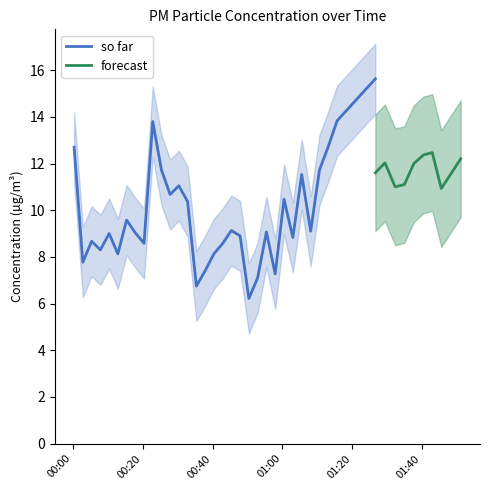

List the labels in order of P2 value, smallest first.

2023-06-24T00:50:25, 2023-06-24T00:57:57, 2023-06-24T00:35:22, 2023-06-24T00:47:54, 2023-06-24T00:52:55, 2023-06-24T00:05:21, 2023-06-24T00:37:52, 2023-06-24T00:10:22, 2023-06-24T00:07:51, 2023-06-24T00:42:53, 2023-06-24T00:45:23, 2023-06-24T00:12:52, 2023-06-24T00:30:21, 2023-06-24T00:40:23, 2023-06-24T00:20:22, 2023-06-24T00:17:52, 2023-06-24T01:03:01, 2023-06-24T01:08:07, 2023-06-24T00:25:21, 2023-06-24T00:55:26, 2023-06-24T00:15:22, 2023-06-24T00:02:50, 2023-06-24T00:00:20, 2023-06-24T00:32:51, 2023-06-24T00:27:51, 2023-06-24T01:05:33, 2023-06-24T01:00:29, 2023-06-24T00:22:52, 2023-06-24T01:10:39, 2023-06-24T01:13:10, 2023-06-24T01:45:33, 2023-06-24T01:32:20, 2023-06-24T01:34:58, 2023-06-24T01:15:41, 2023-06-24T01:26:39, 2023-06-24T01:37:41, 2023-06-24T01:29:24, 2023-06-24T01:51:06, 2023-06-24T01:40:27, 2023-06-24T01:42:58